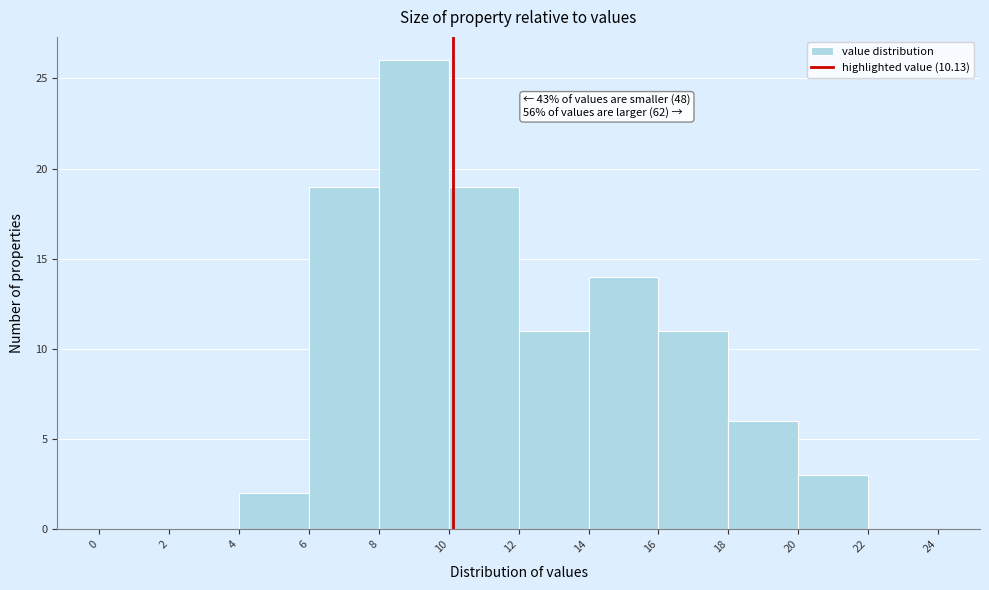

Over which range of the x-axis is the bar tallest?

8 to 10